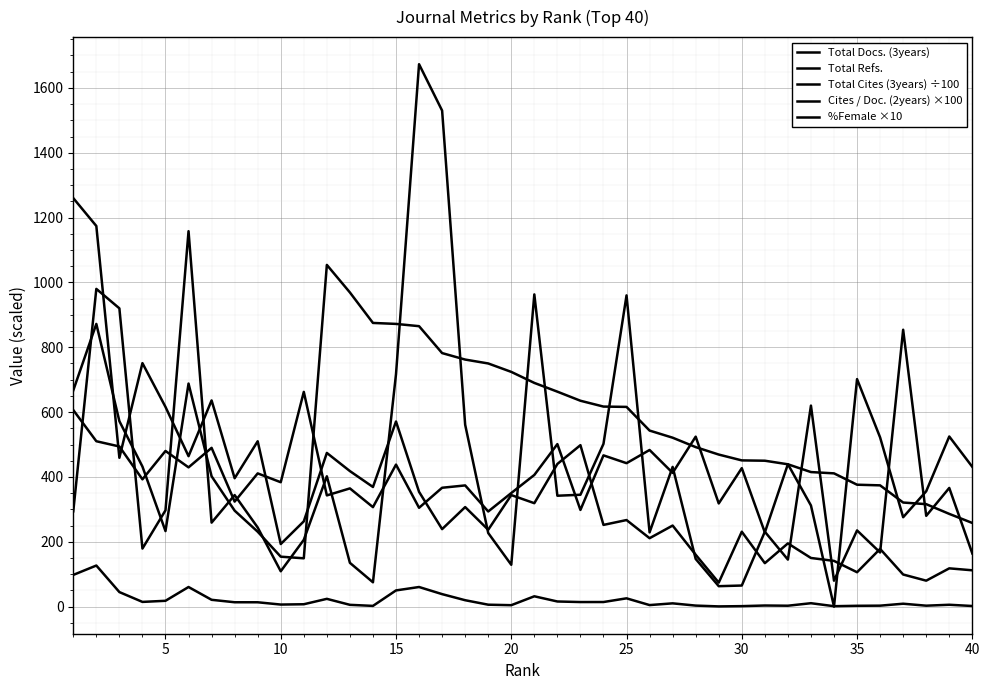

Which series ends up on top after the final intersection of Total Refs. and Cites / Doc. (2years) ×100?

Total Refs.